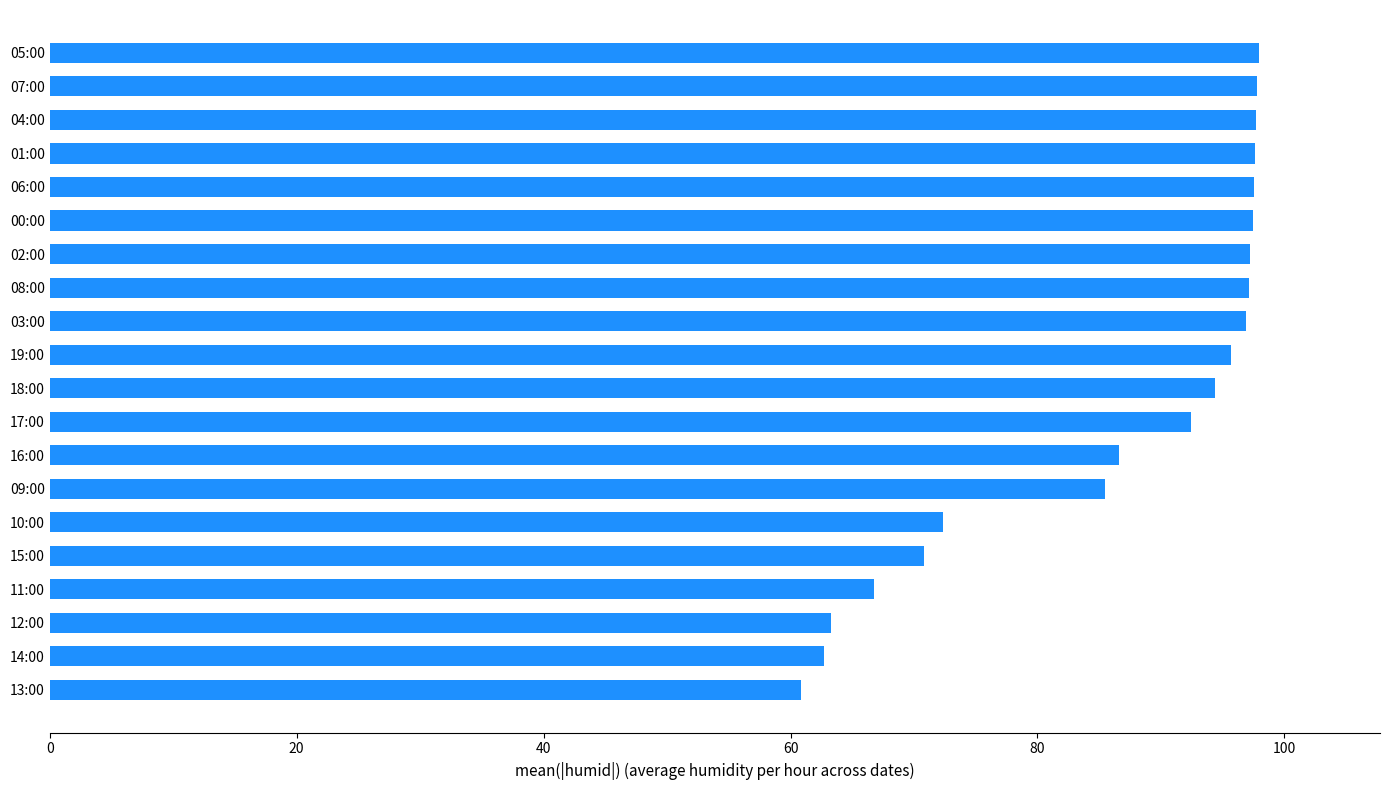

What is the approximate value at 01:00?

97.7